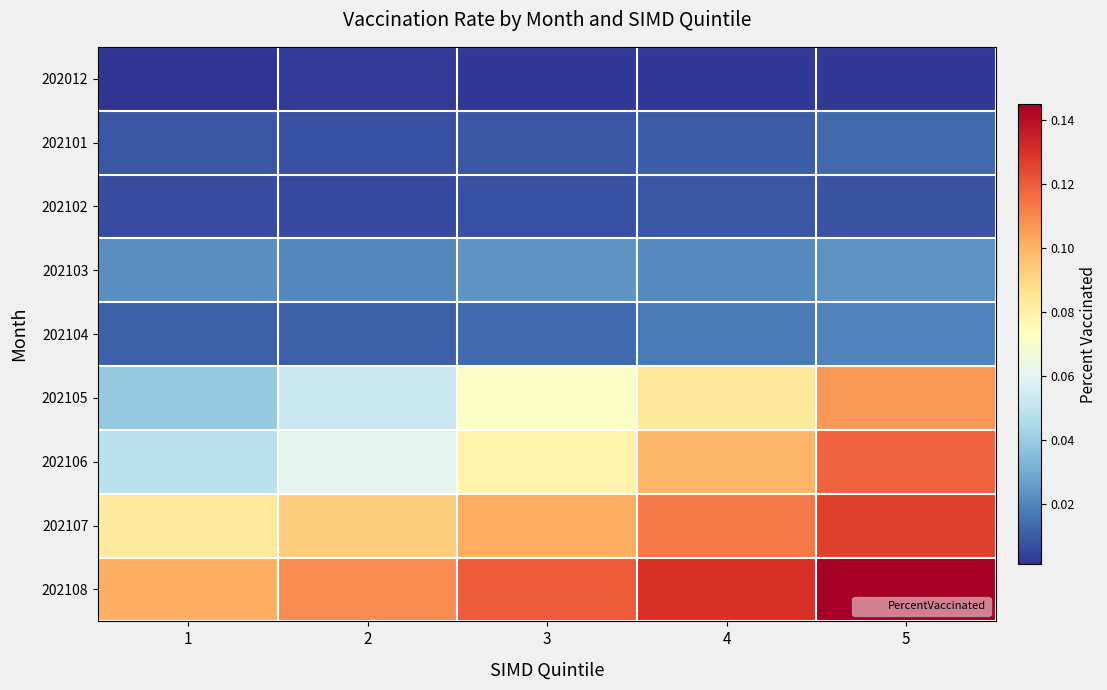

Reading left to right, transcribe all the data shown in this chart.

202012: 1=0.0	2=0.0	3=0.0	4=0.0	5=0.0
202101: 1=0.0	2=0.0	3=0.0	4=0.0	5=0.0
202102: 1=0.0	2=0.0	3=0.0	4=0.0	5=0.0
202103: 1=0.0	2=0.0	3=0.0	4=0.0	5=0.0
202104: 1=0.0	2=0.0	3=0.0	4=0.0	5=0.0
202105: 1=0.0	2=0.1	3=0.1	4=0.1	5=0.1
202106: 1=0.0	2=0.1	3=0.1	4=0.1	5=0.1
202107: 1=0.1	2=0.1	3=0.1	4=0.1	5=0.1
202108: 1=0.1	2=0.1	3=0.1	4=0.1	5=0.1